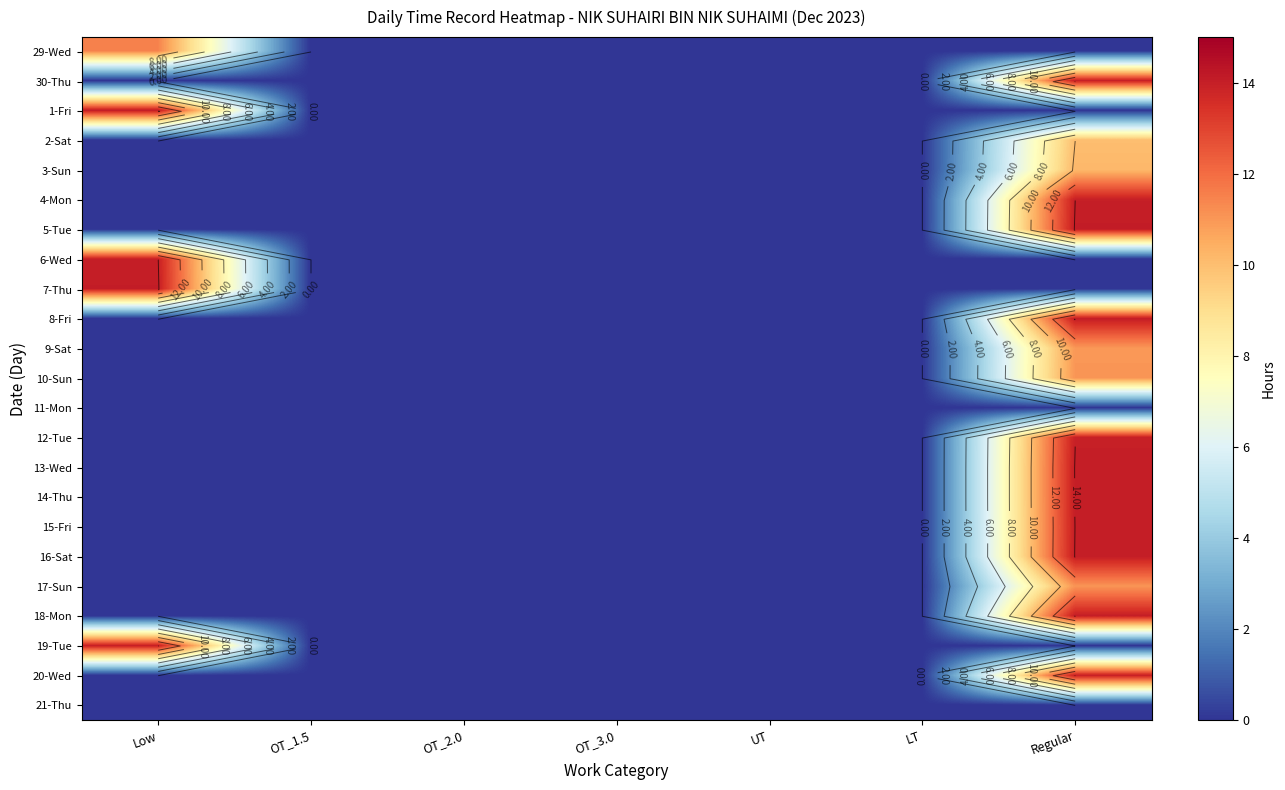

Which has a higher value, Regular or OT_1.5?

Regular